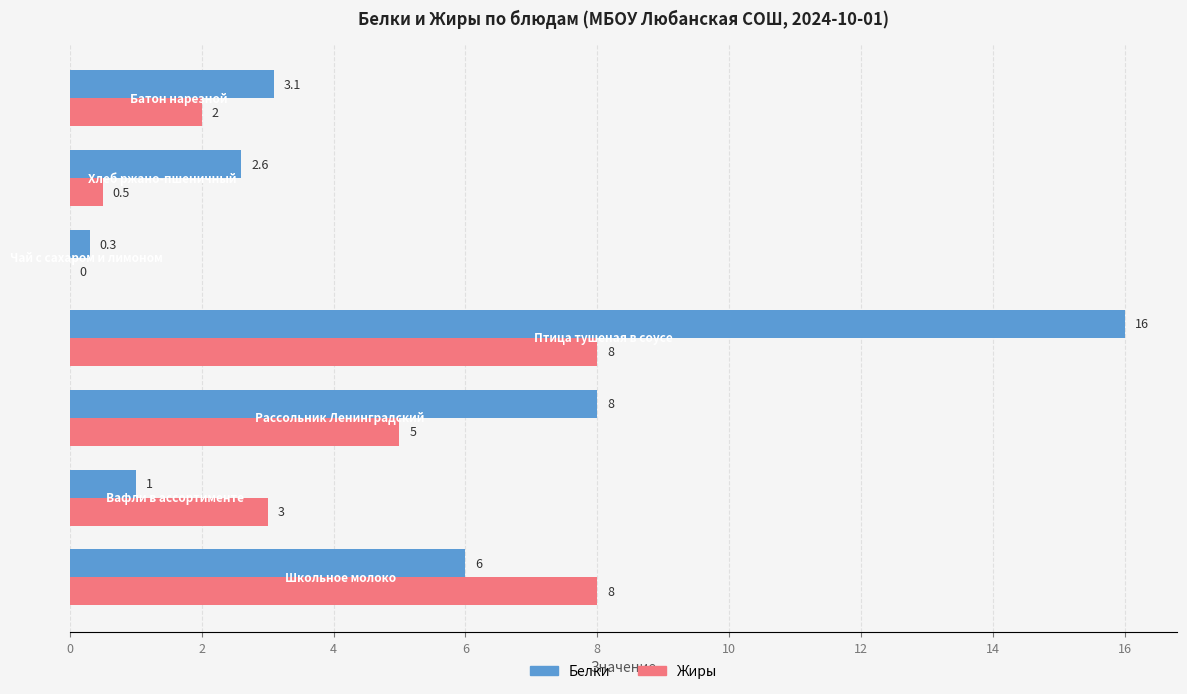

What is the greatest value displayed?

16.0